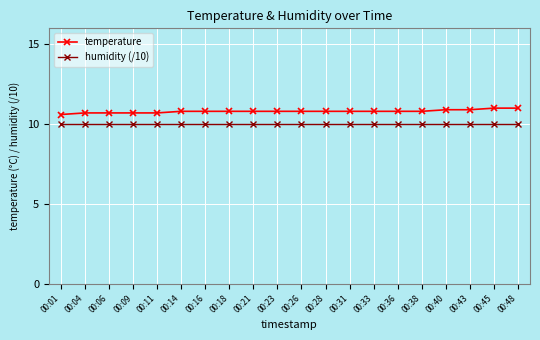

What is the difference between the highest and lowest values at 00:26?

0.8